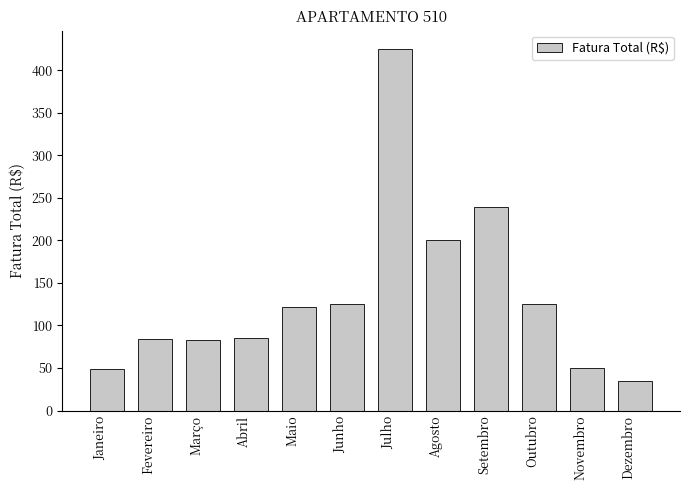

Are the bars horizontal?

No